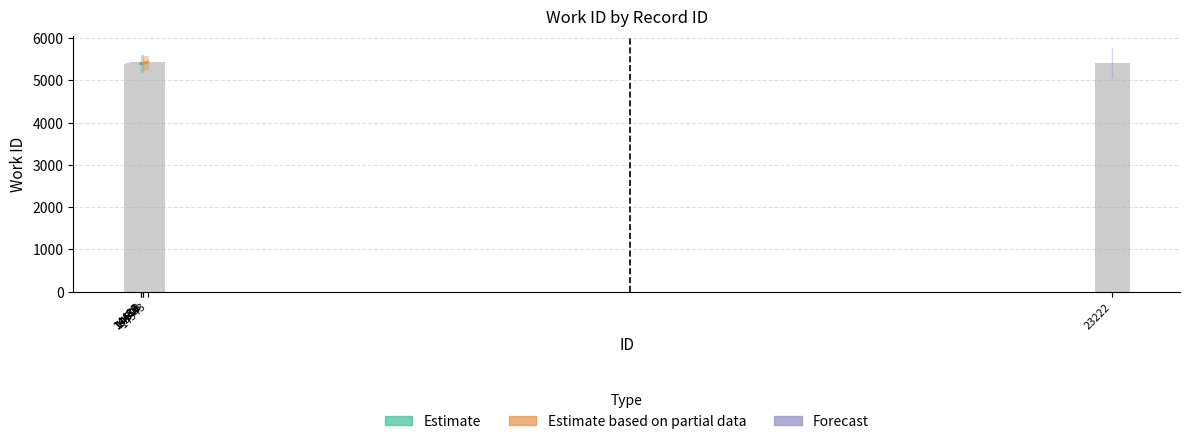

Reading left to right, what are all the values shown in this chart?

14482=5394	14484=5394	14486=5394	14501=5406	14503=5406	14543=5433	23222=5406